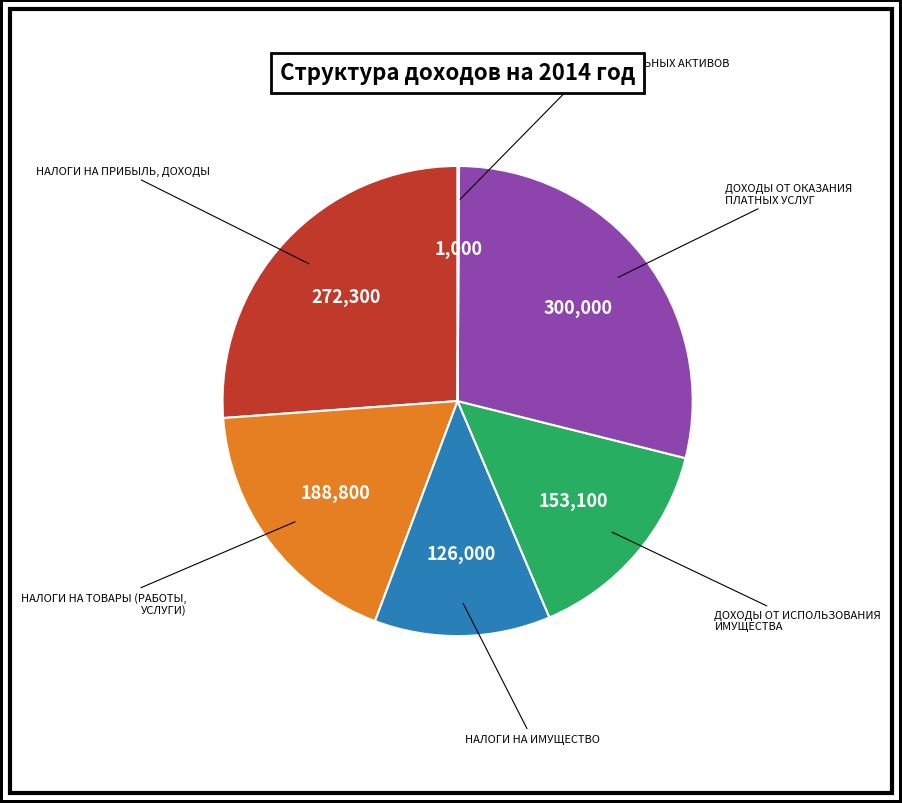

Does any single category account for the majority?

No